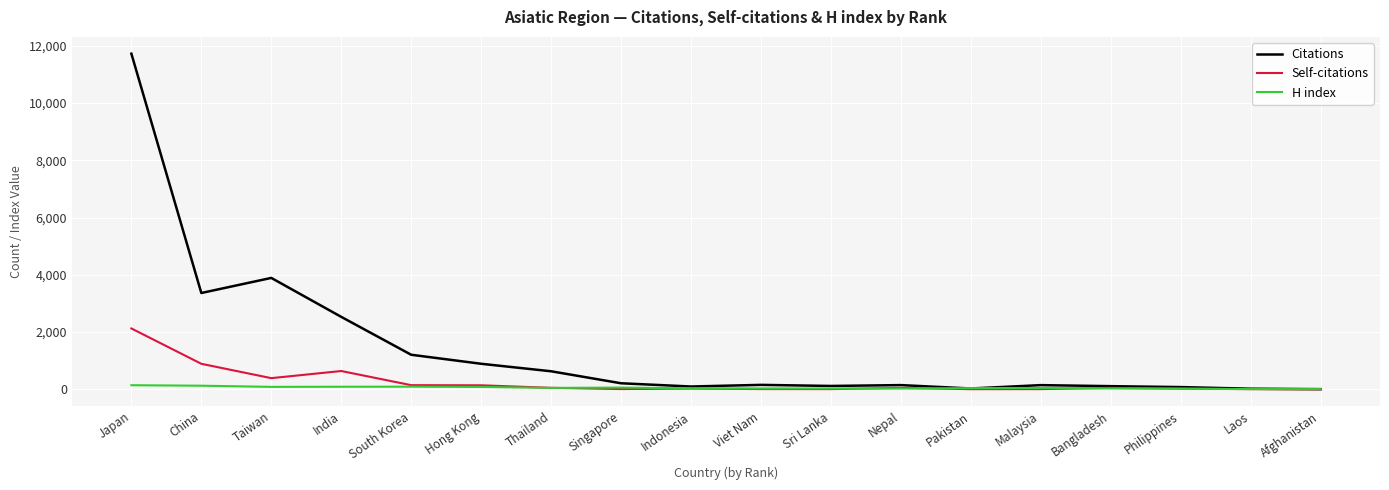

At which label is Citations closest to 5865?

Taiwan